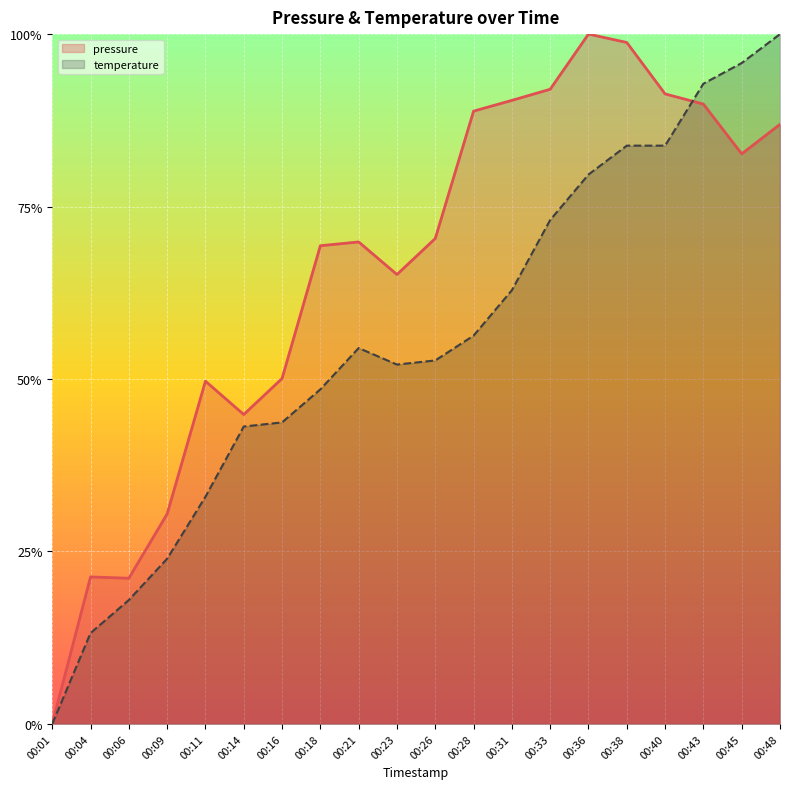

At which category is the sum across all series the highest?

00:48